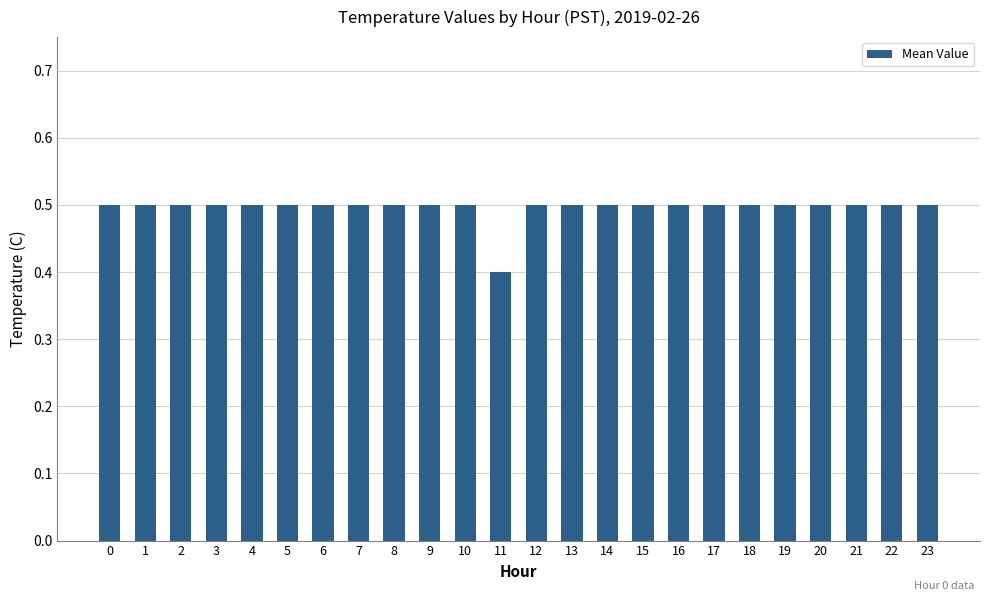

What is the sum of all values?

11.9